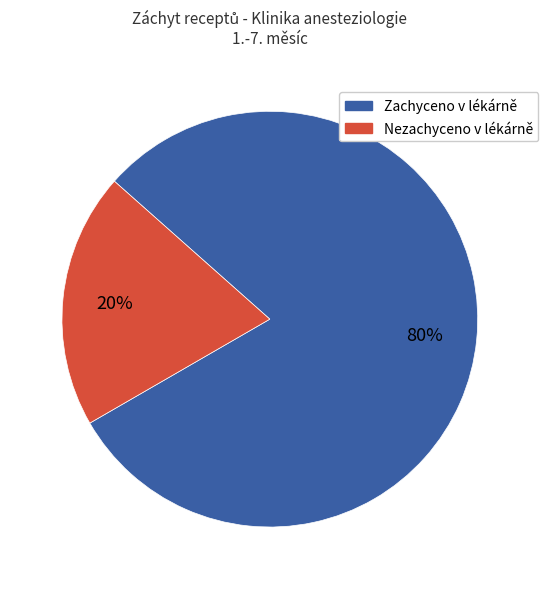

To the nearest percent, what is the difference between the largest and smallest slice percentages?

60%